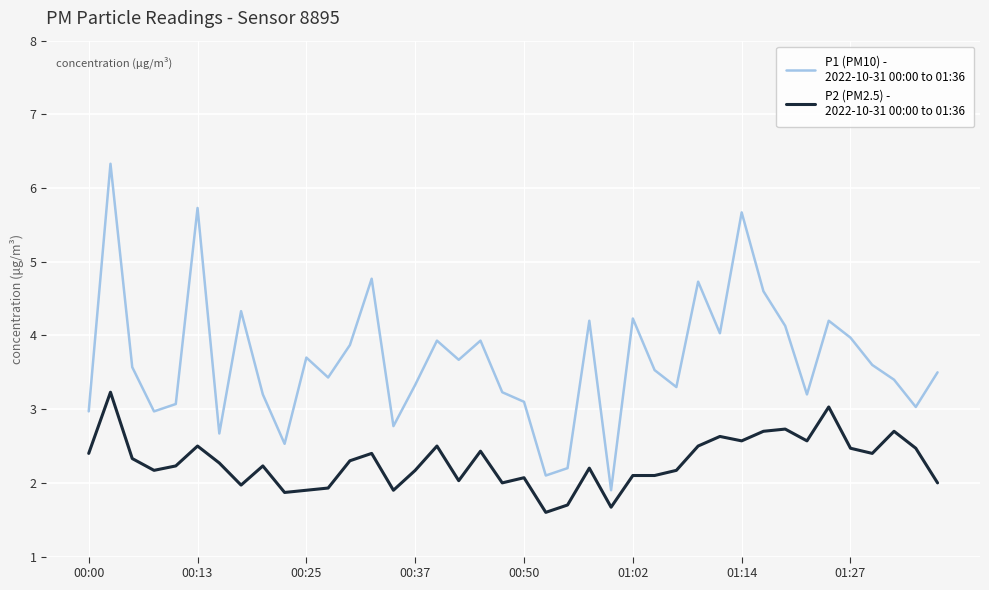

What is the maximum value shown in the chart?

6.3